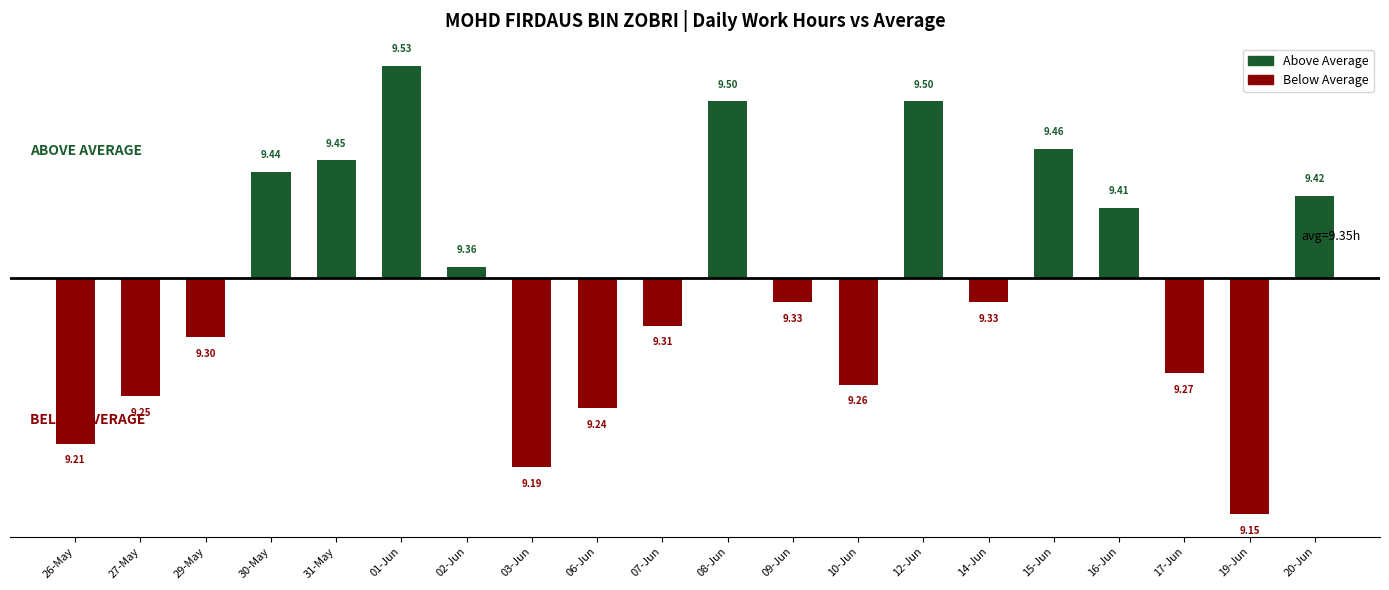

List the series in order of their overall mean, highest first.

Above Average, Below Average